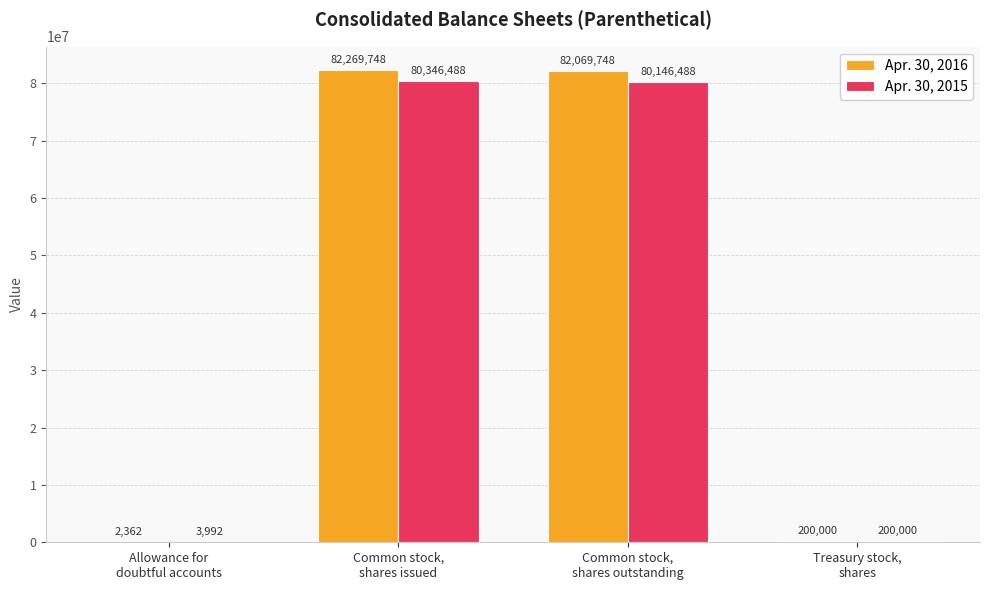

What is the average value of the Apr. 30, 2015 series?

40174242